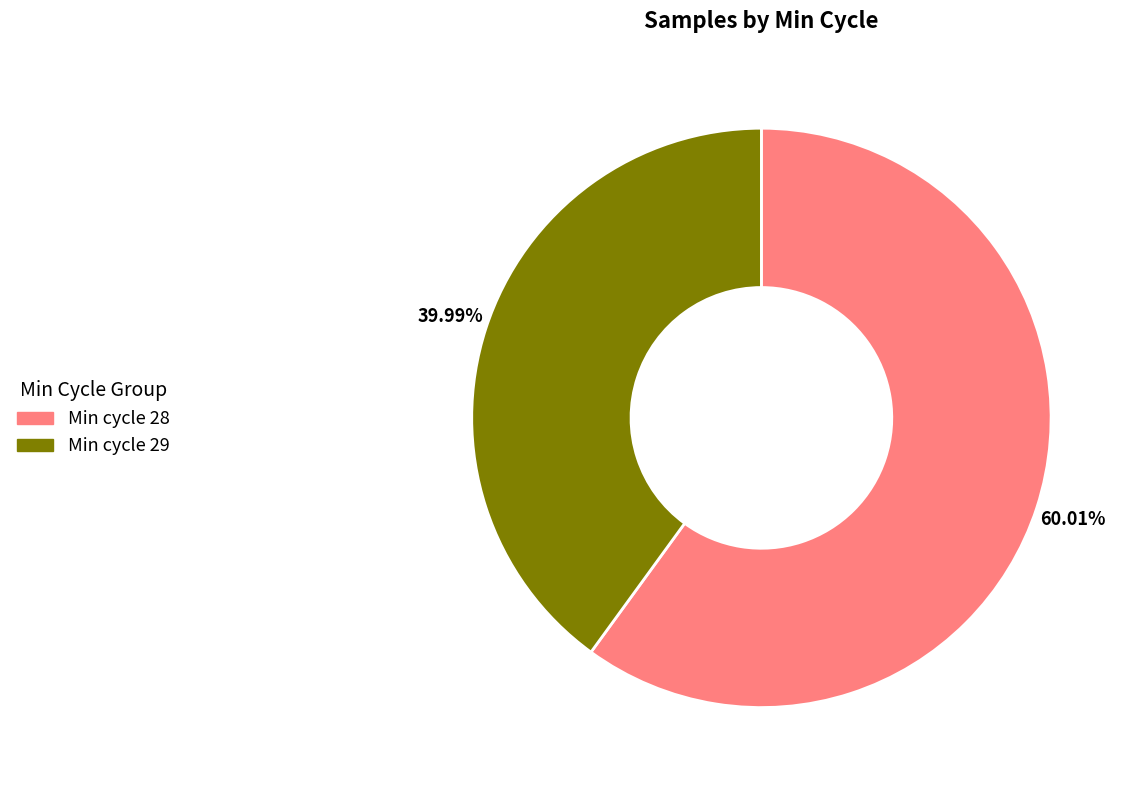

Is there a majority slice in this chart?

Yes